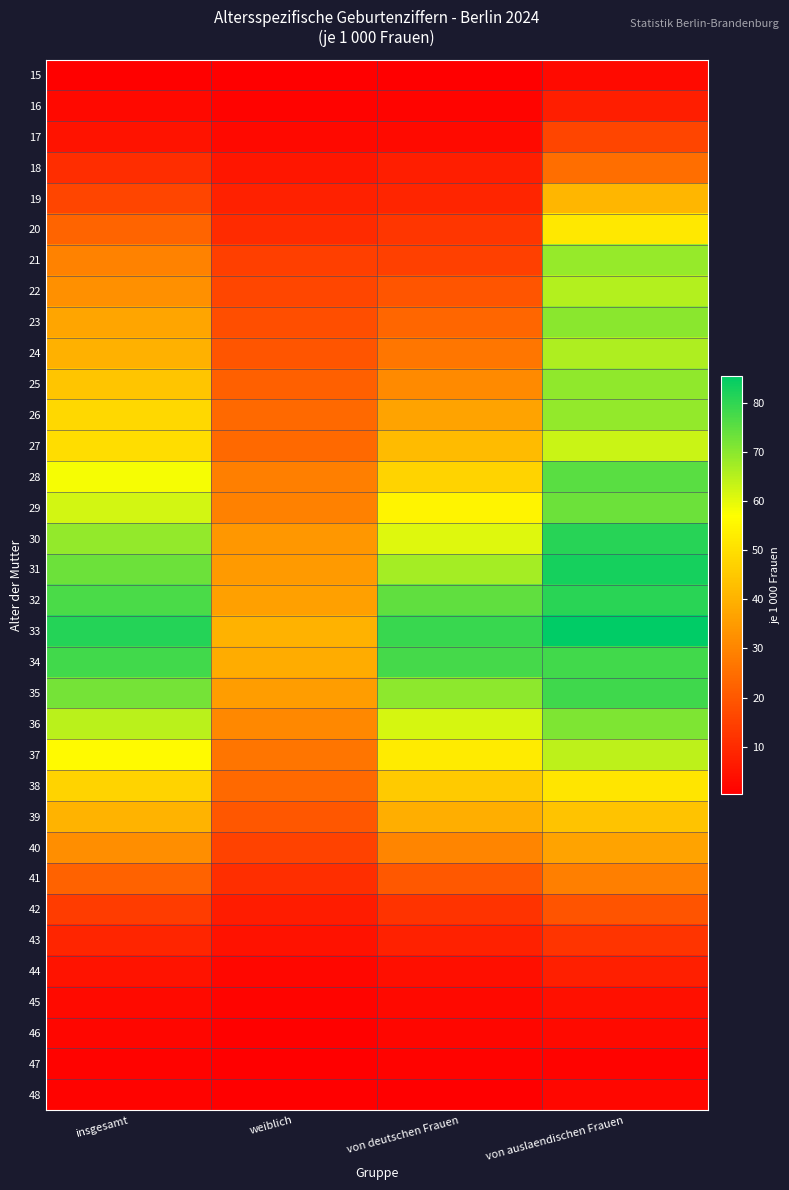

What is the minimum value shown in the chart?

0.4